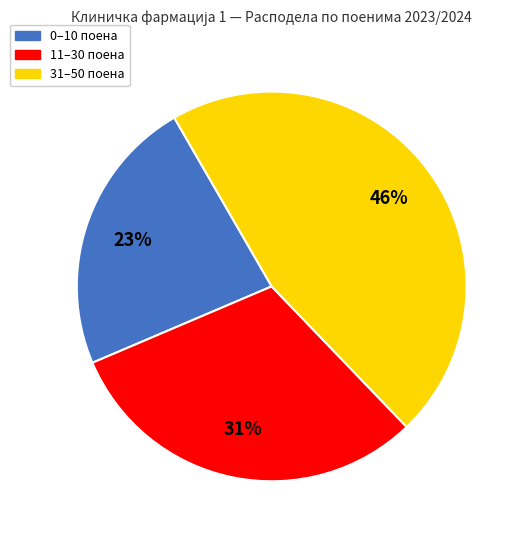

Does any single category account for the majority?

No